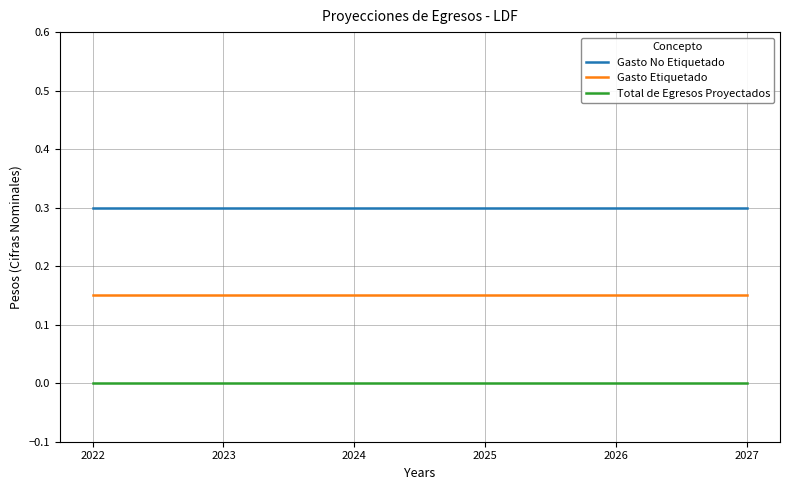

True or false: Gasto Etiquetado and Gasto No Etiquetado intersect in this chart.

False